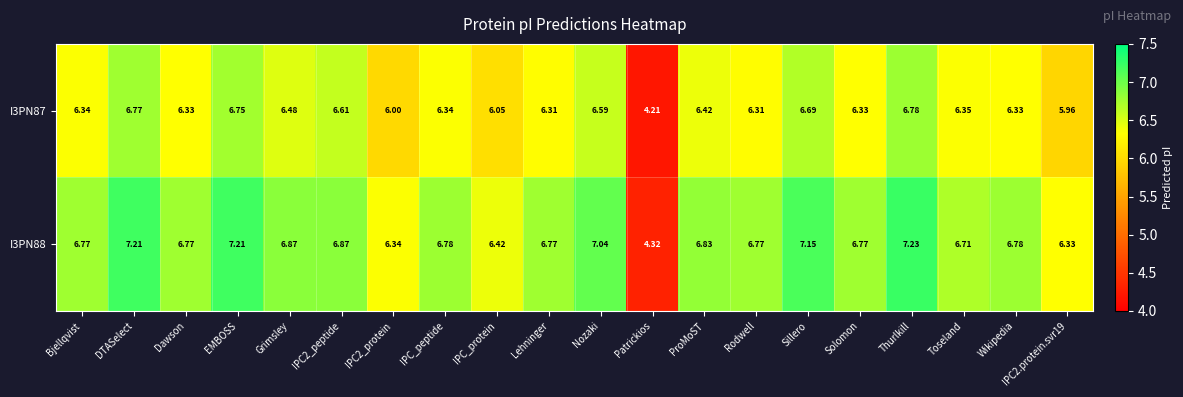

How many categories are shown in the chart?

20